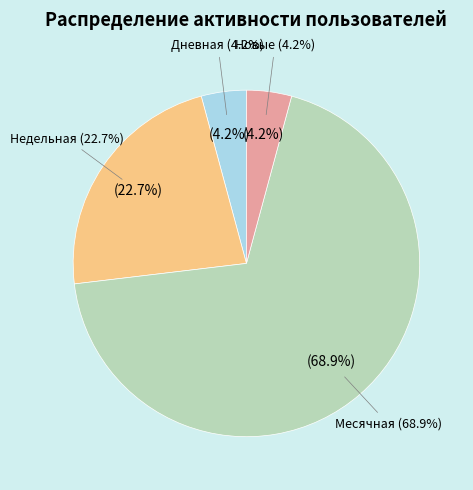

Between 4 and 2, which is larger?

4